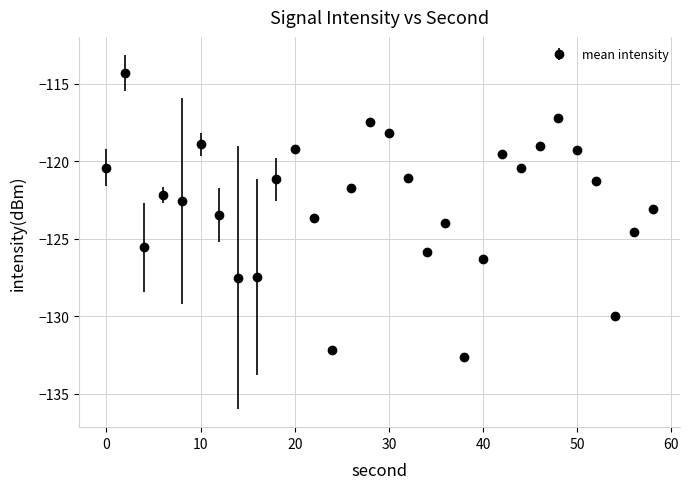

True or false: the data has more than 1 interior local peaks.

True